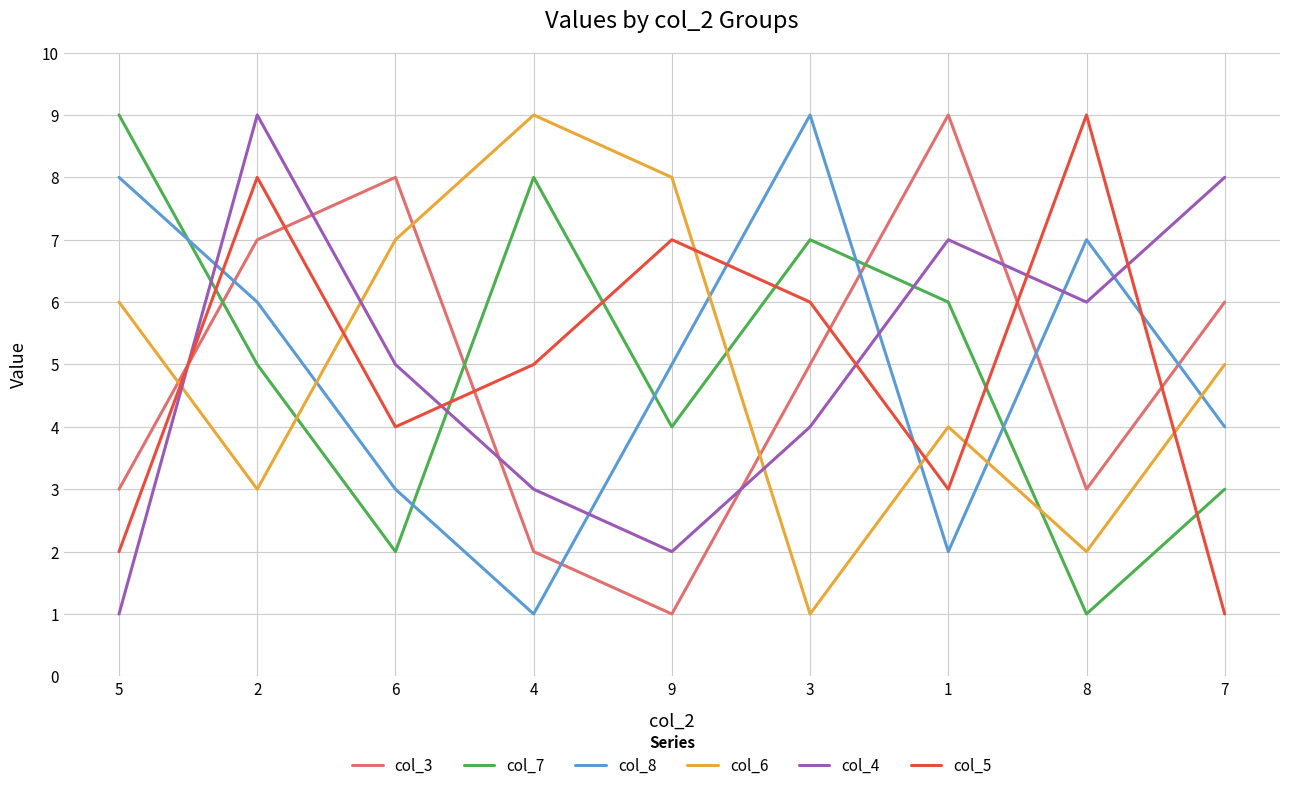

Reading left to right, list all the values displayed in this chart.

col_3: 3	7	8	2	1	5	9	3	6
col_7: 9	5	2	8	4	7	6	1	3
col_8: 8	6	3	1	5	9	2	7	4
col_6: 6	3	7	9	8	1	4	2	5
col_4: 1	9	5	3	2	4	7	6	8
col_5: 2	8	4	5	7	6	3	9	1